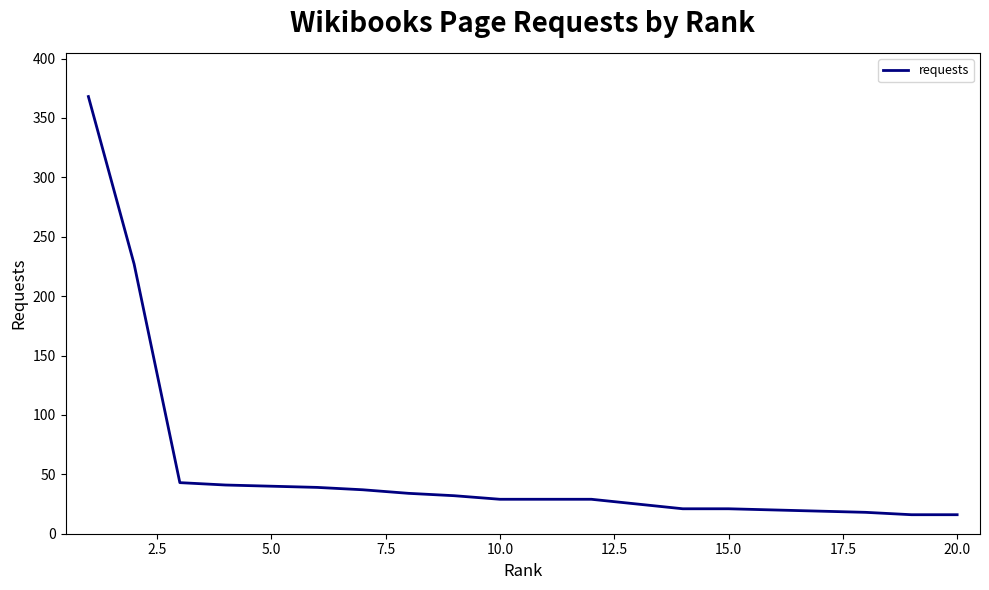

What is the greatest value displayed?

368